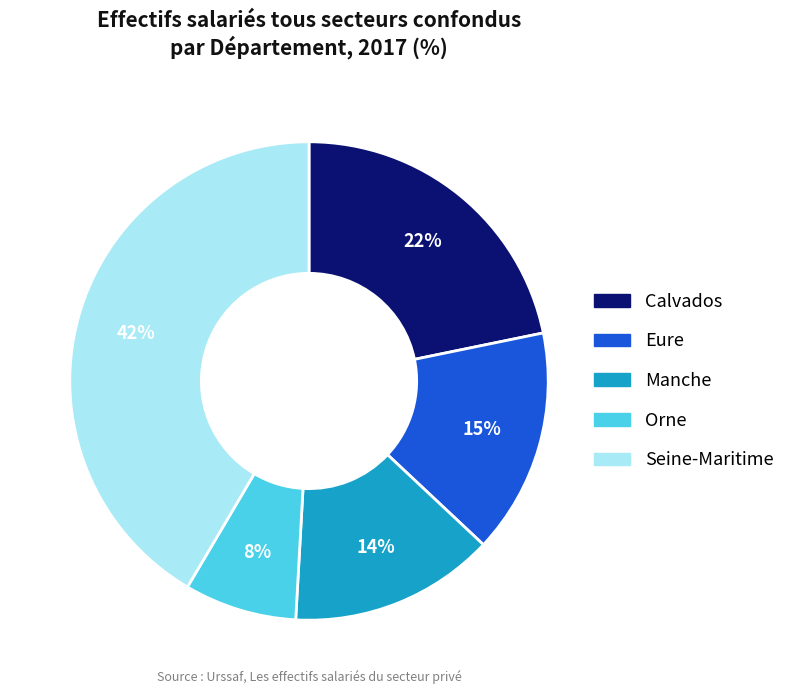

True or false: Orne accounts for 8% of the total.

True